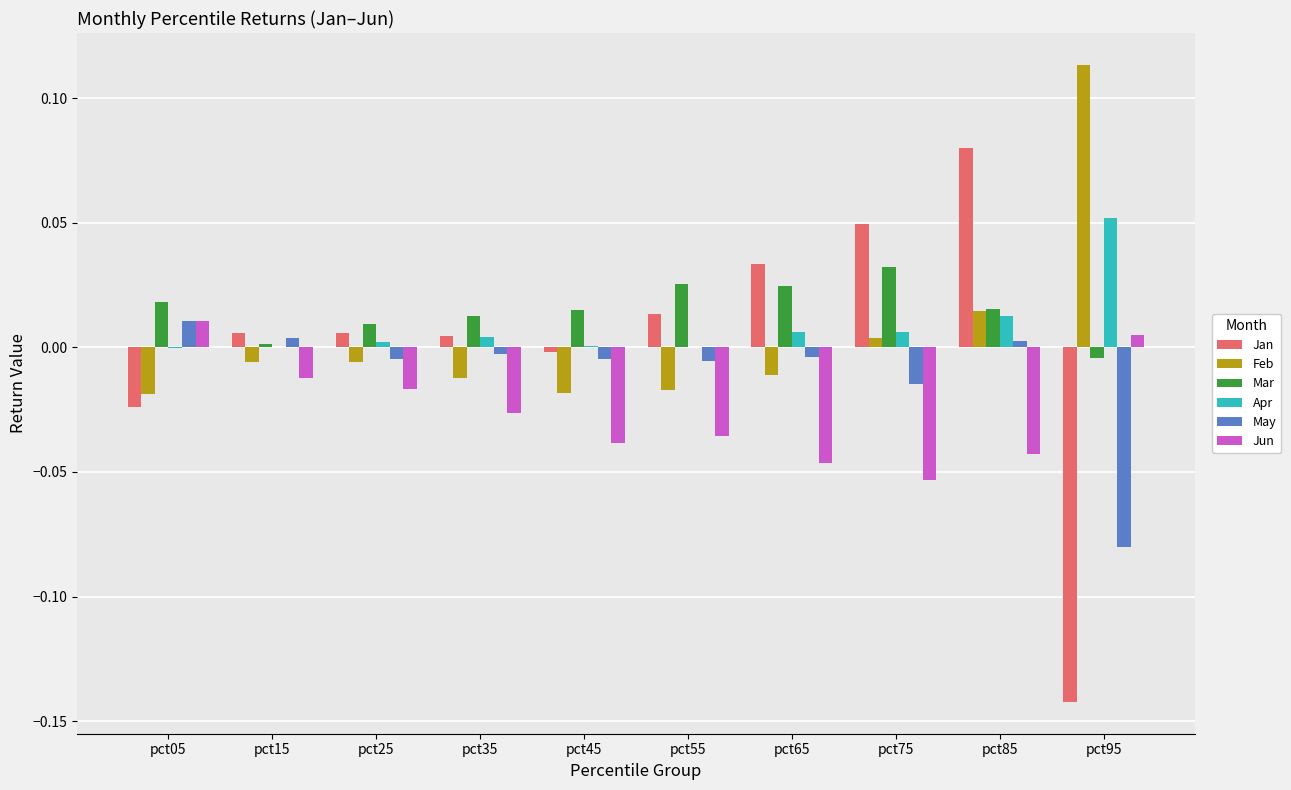

At which category does the chart reach its peak across all series?

pct95